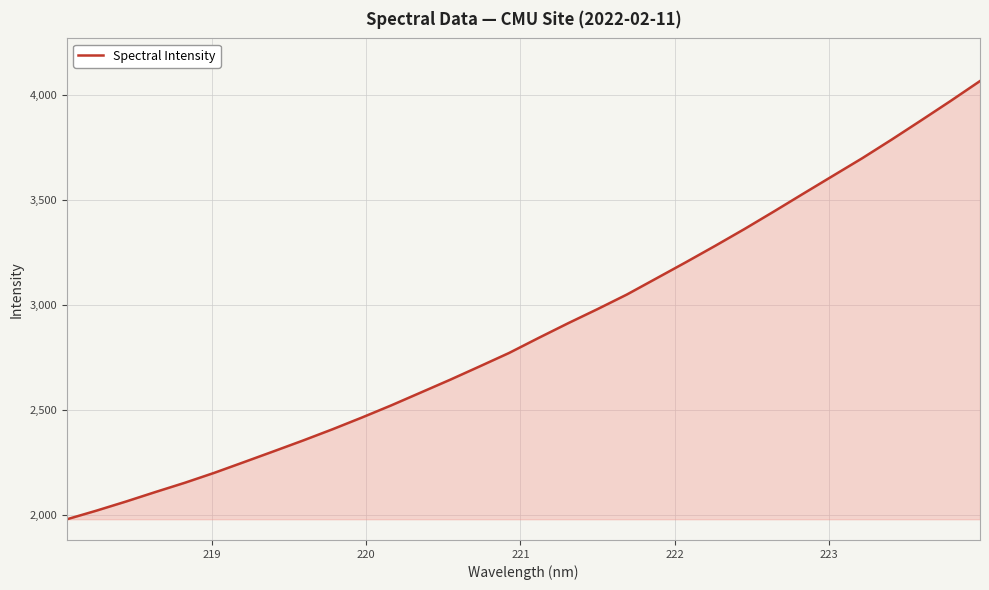

What is the smallest value displayed?

1977.6